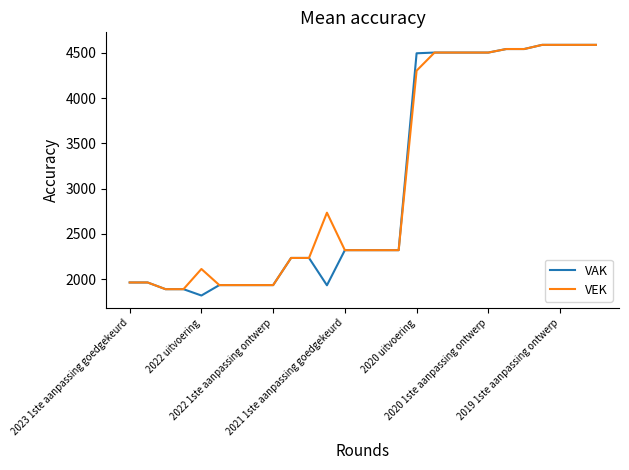

What is the minimum value shown in the chart?

1820